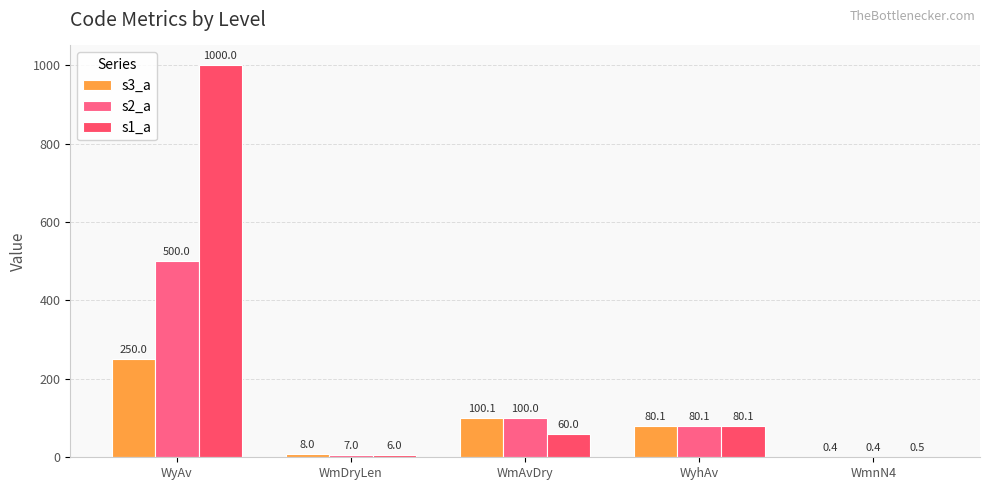

Rank the series by their maximum value, from highest to lowest.

s1_a, s2_a, s3_a